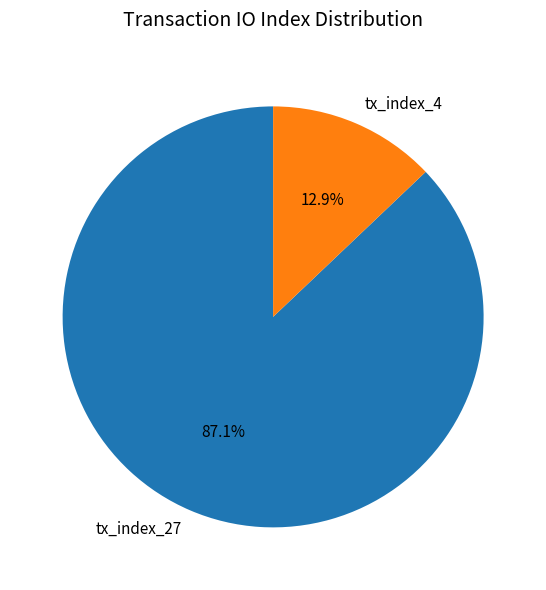

Approximately how many times larger is the value at tx_index_4 compared to tx_index_27?

0.1